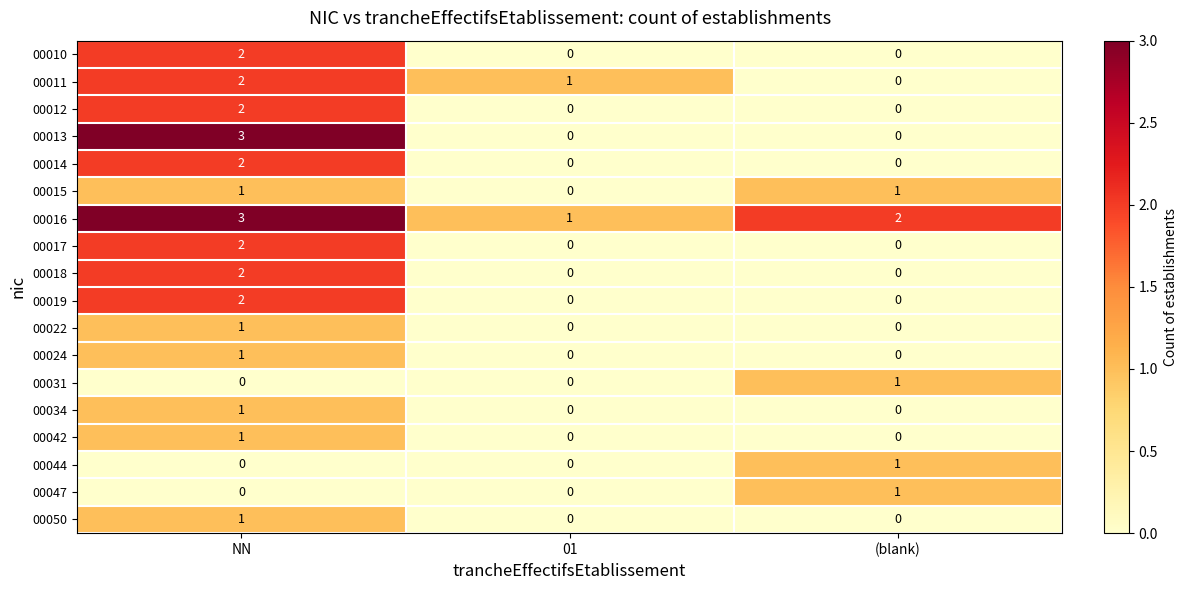

How many categories are shown in the chart?

3